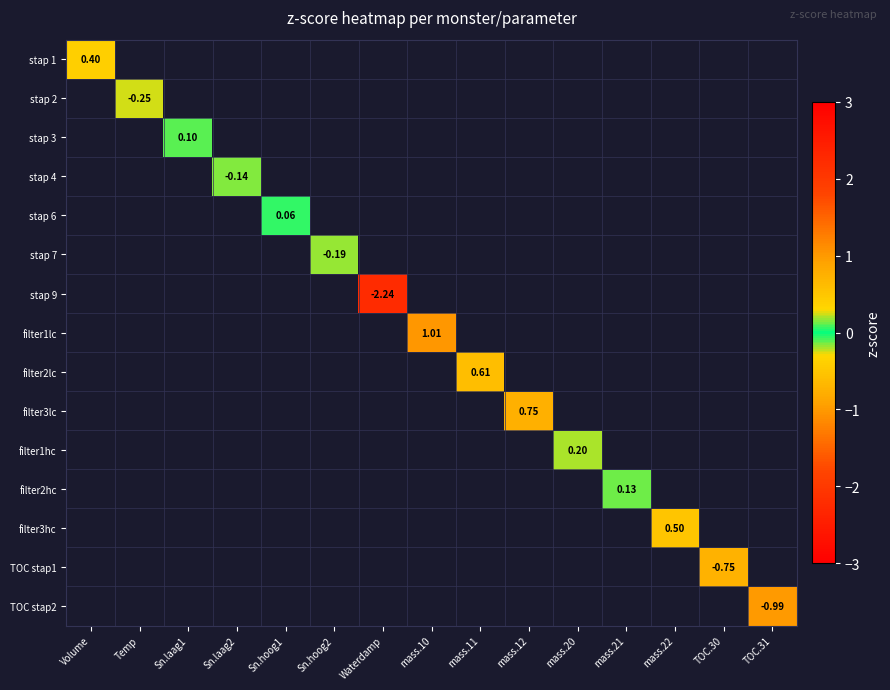

Count the number of data series in this chart.

15